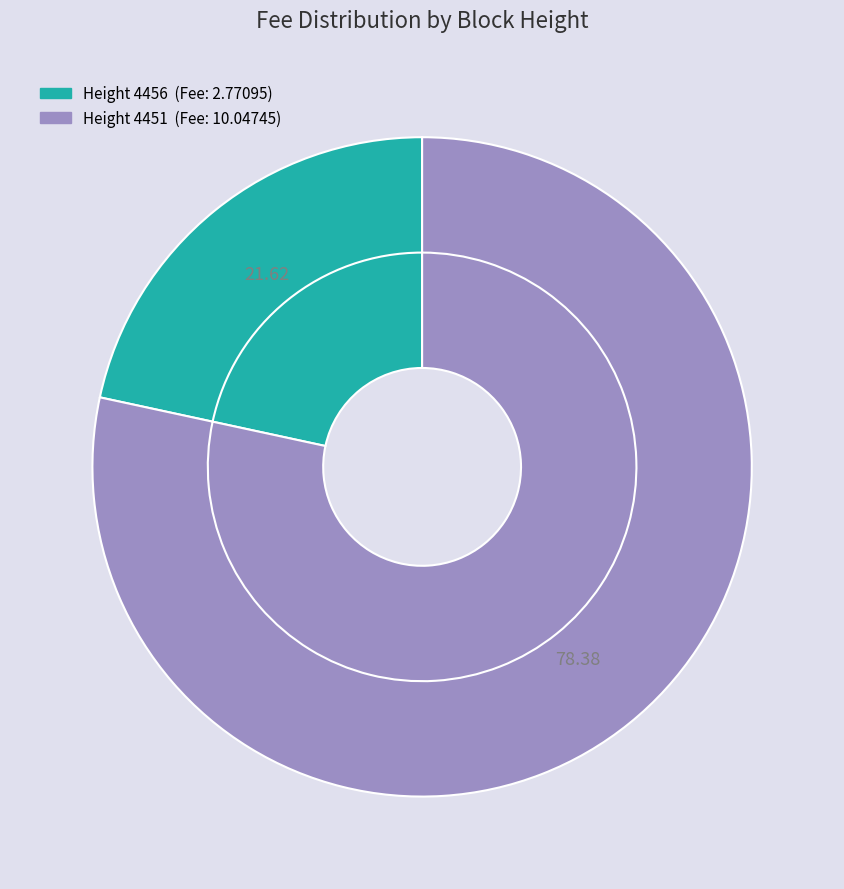

Which category has the smallest portion of the pie?

4456